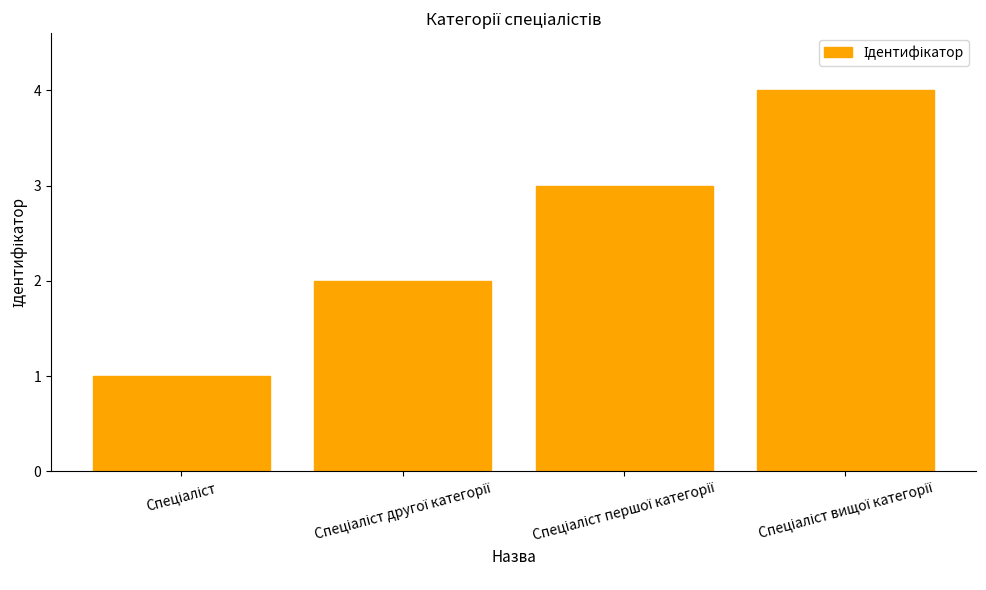

What is the maximum value shown in the chart?

4